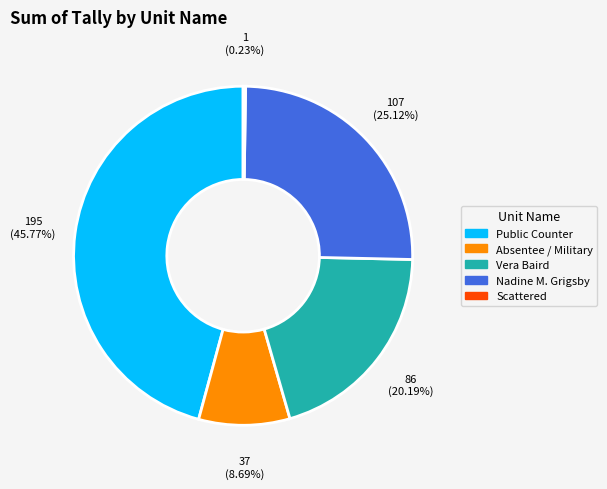

Is there a majority slice in this chart?

No